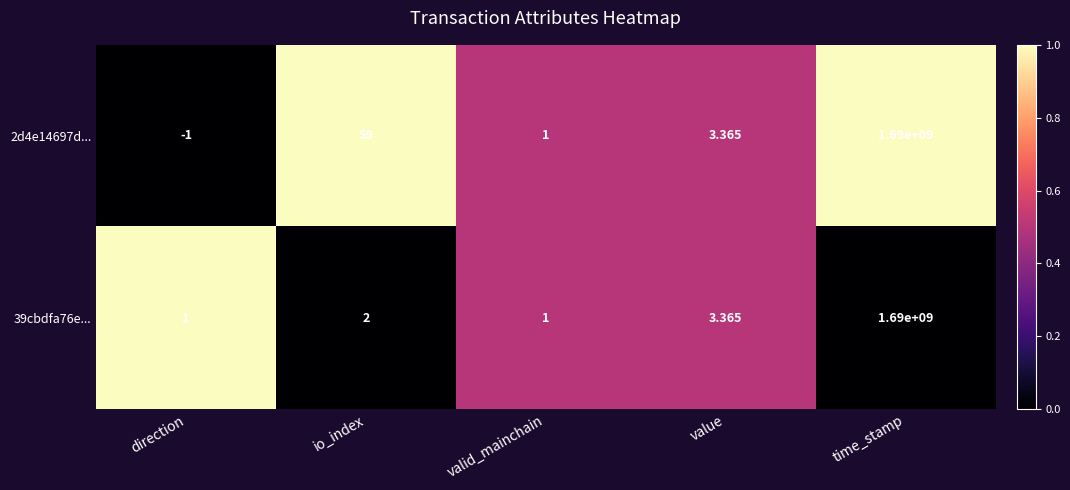

At which label does 2d4e14697d... first exceed 3?

io_index